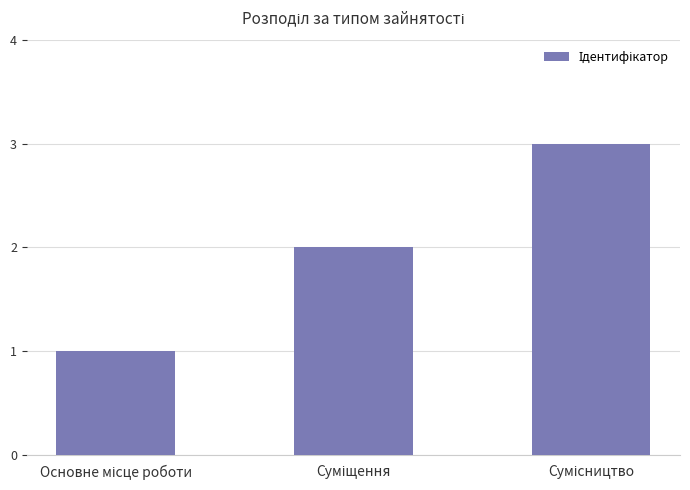

What is the greatest value displayed?

3